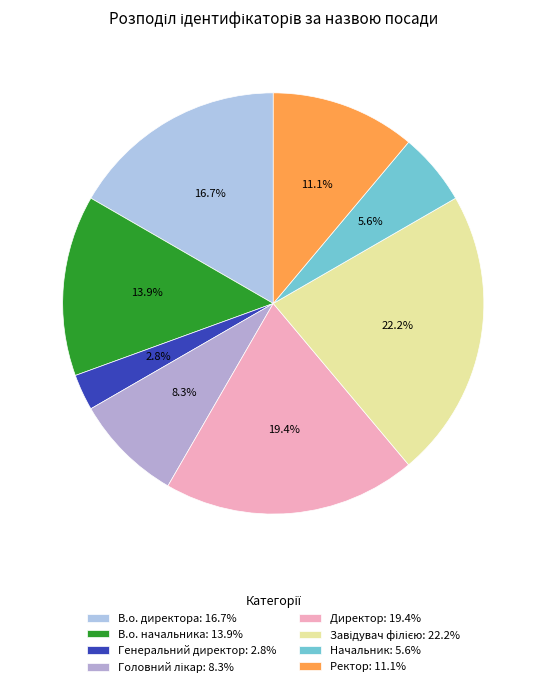

Which slice is the smallest?

Генеральний директор